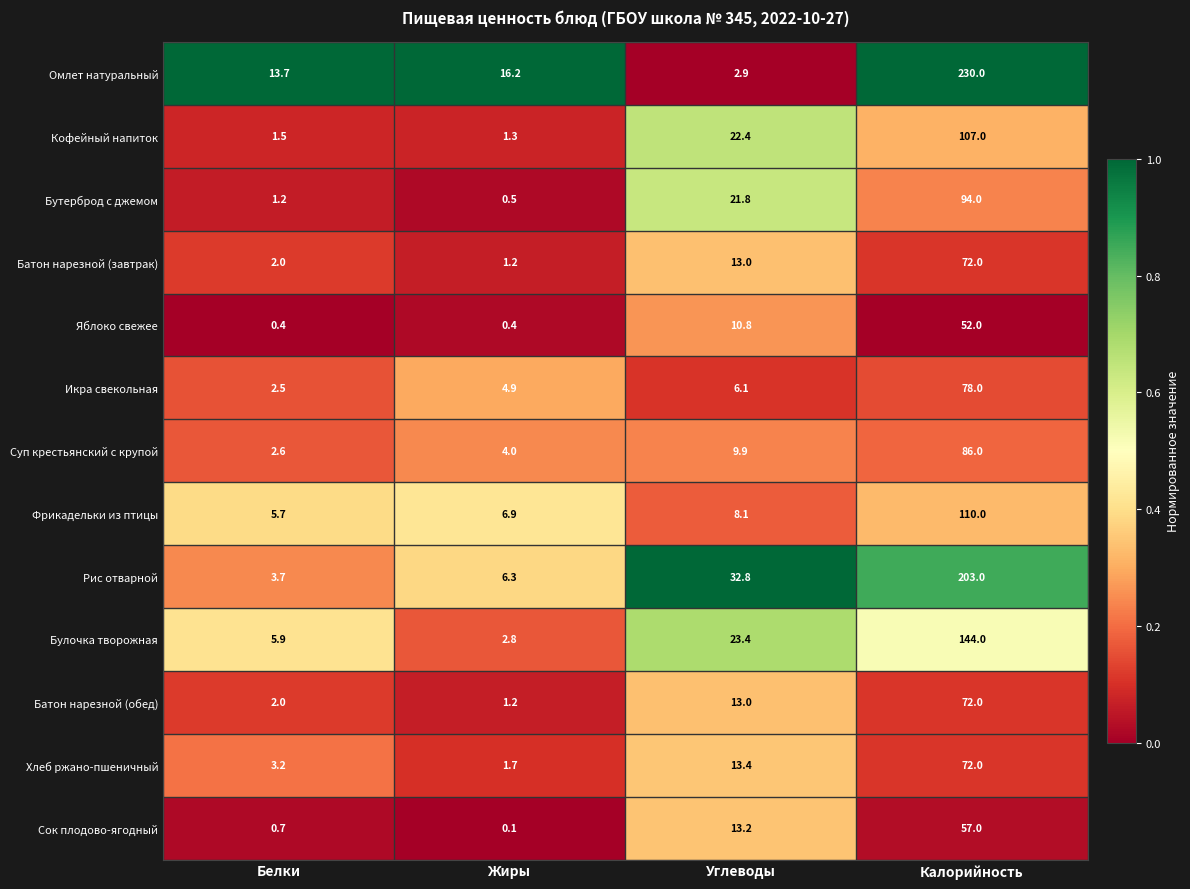

At which label does Фрикадельки из птицы first exceed 8?

Углеводы